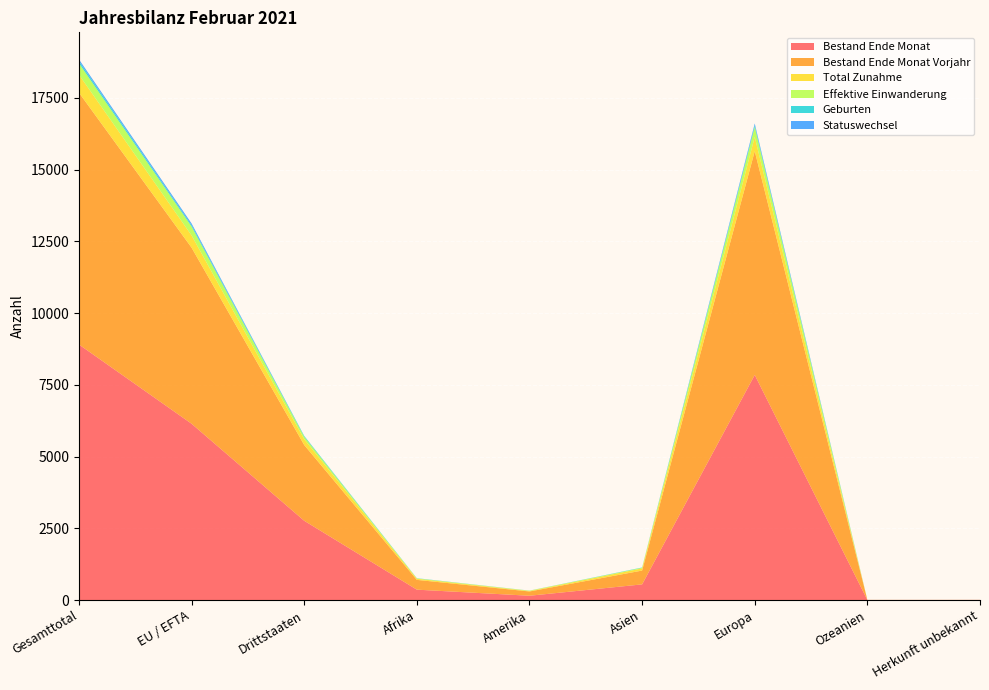

Reading right to left, transcribe all the data shown in this chart.

Bestand Ende Monat: 3	2	7845	545	149	361	2762	6143	8905
Bestand Ende Monat Vorjahr: 3	3	7798	482	149	341	2640	6136	8776
Total Zunahme: 0	0	498	75	15	38	199	427	626
Effektive Einwanderung: 0	0	349	22	13	14	89	309	398
Geburten: 0	0	57	10	0	6	26	47	73
Statuswechsel: 0	0	61	0	2	1	3	61	64